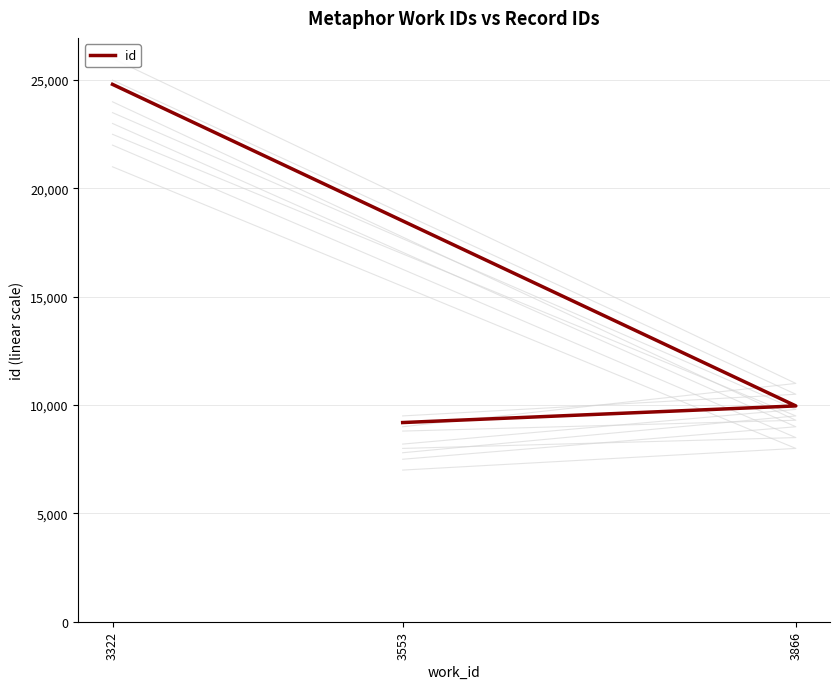

What is the approximate value at 3866, to the nearest 100?

10000